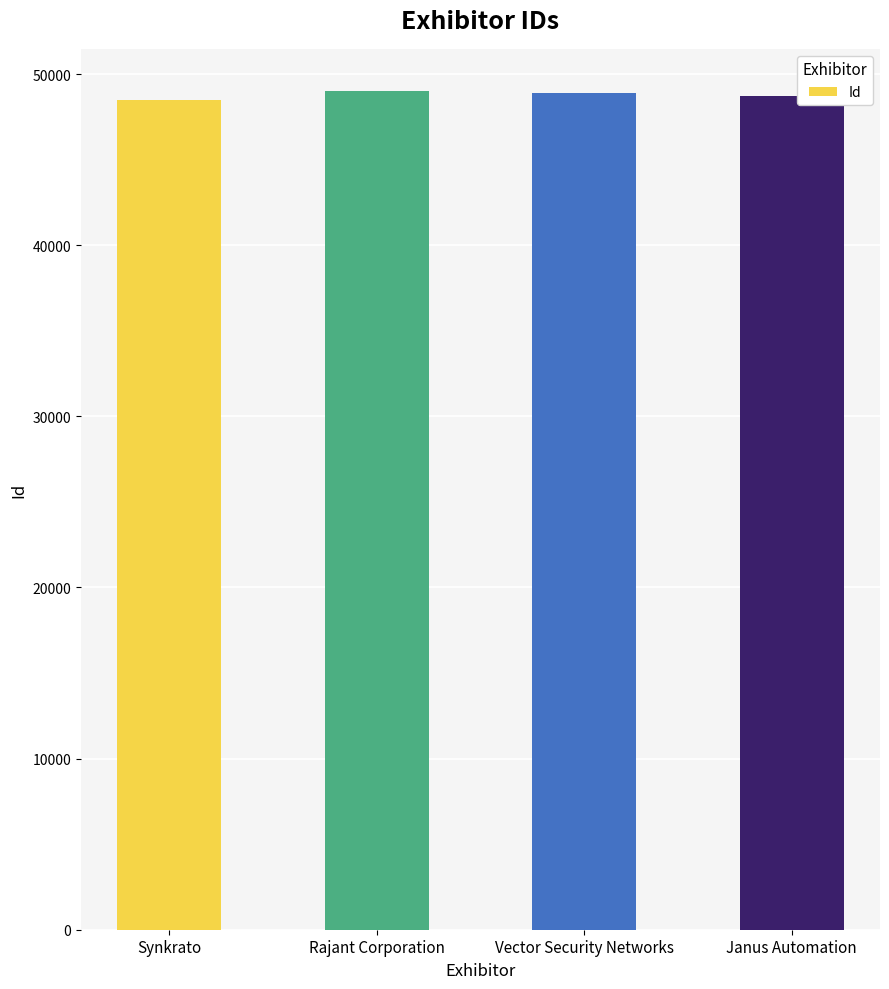

What is the value of the 2nd bar from the left?

49021